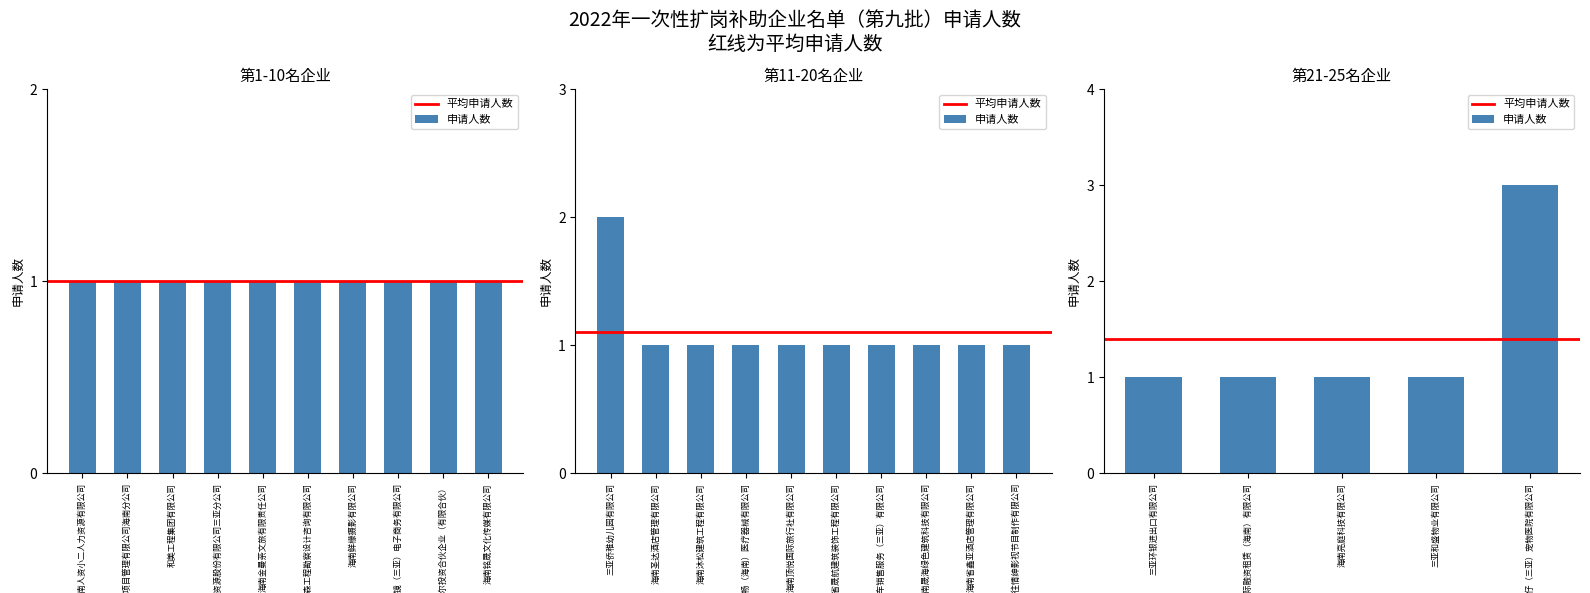

List the labels in order of 申请人数 value, largest first.

瑞派宝仔（三亚）宠物医院有限公司, 三亚侨稚幼儿园有限公司, 海南人资小二人力资源有限公司, 浙江天成项目管理有限公司海南分公司, 和美工程集团有限公司, 海南智洁人力资源股份有限公司三亚分公司, 海南金曼荼文旅有限责任公司, 海南甲森工程勘察设计咨询有限公司, 海南鲜檬摄影有限公司, 博镜（三亚）电子商务有限公司, 海南吉乃尔投资合伙企业（有限合伙）, 海南铭晟文化传媒有限公司, 海南圣达酒店管理有限公司, 海南沐松建筑工程有限公司, 万合华畅（海南）医疗器械有限公司, 海南顶悦国际旅行社有限公司, 海南省晟航建筑装饰工程有限公司, 理想智造汽车销售服务（三亚）有限公司, 海南晟海绿色建筑科技有限公司, 海南省鑫亚酒店管理有限公司, 海南经济特区艺往情绅影视节目制作有限公司, 三亚环银进出口有限公司, 紫金国际融资租赁（海南）有限公司, 海南亮庭科技有限公司, 三亚和盛物业有限公司